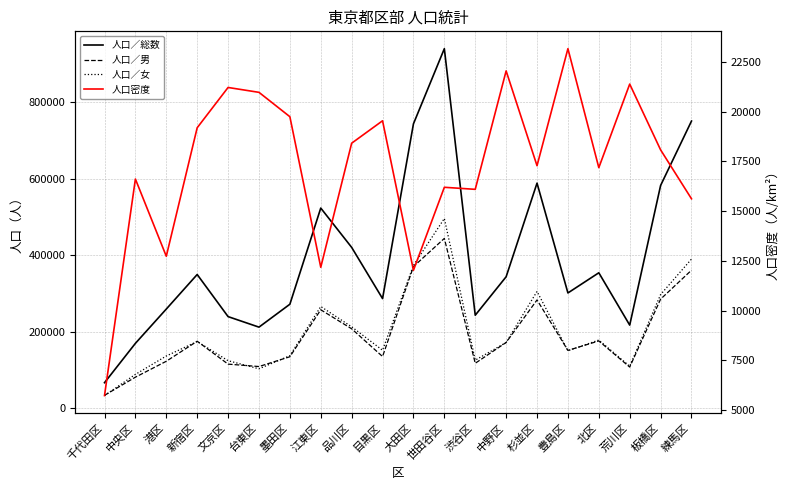

What is the label of the 19th point from the right?

中央区